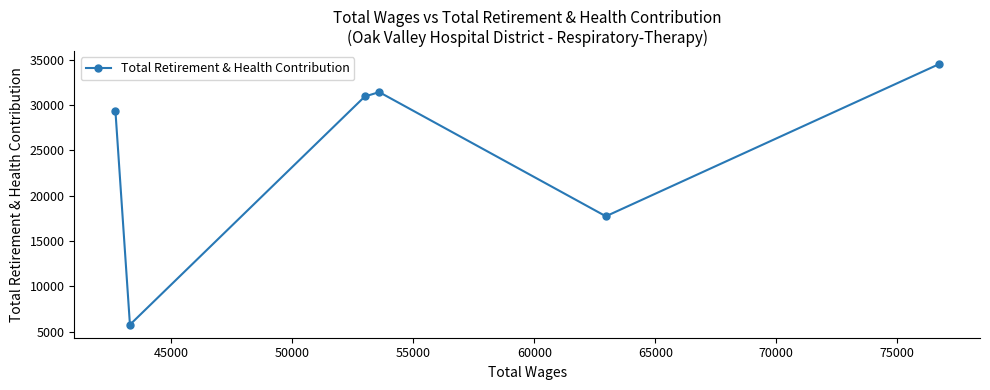

How many data points are above 30945?

2